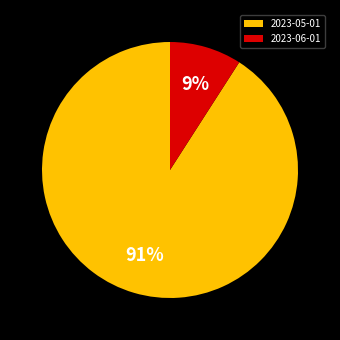

To the nearest percent, what portion does 2023-06-01 represent?

9%